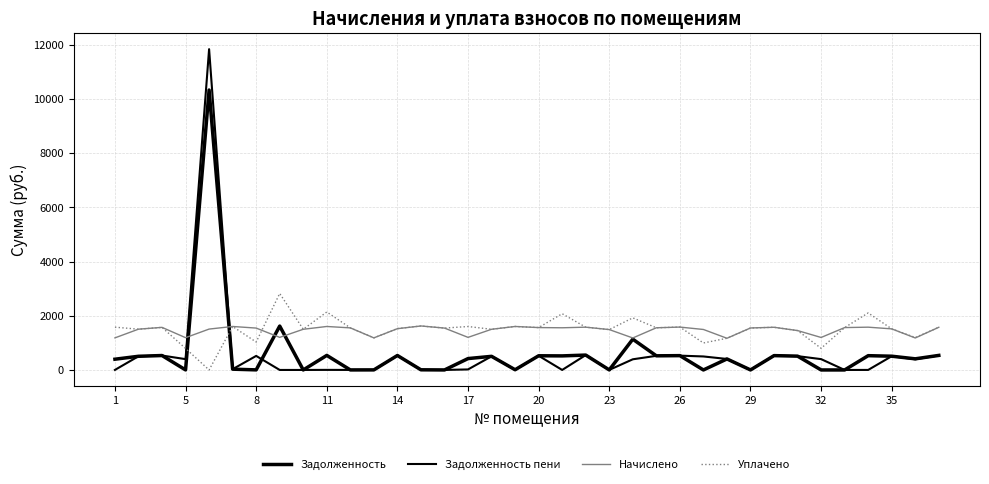

Does the chart display data point markers on the line(s)?

No